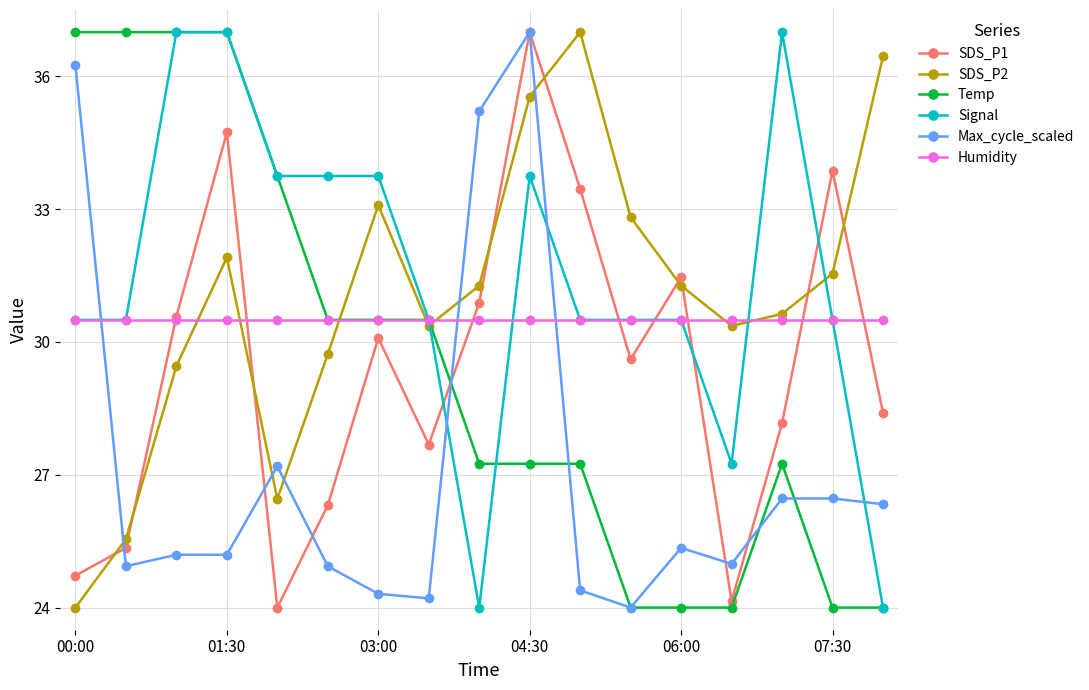

In SDS_P1, how many points are lower than both neighbors (excluding endpoints)?

4